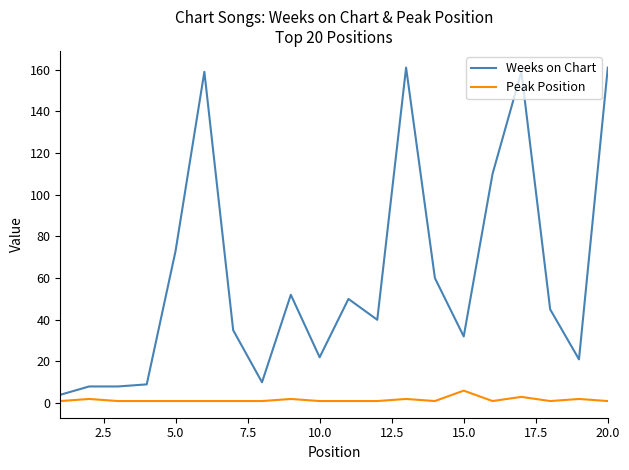

List the series in order of their peak value, lowest first.

Peak Position, Weeks on Chart